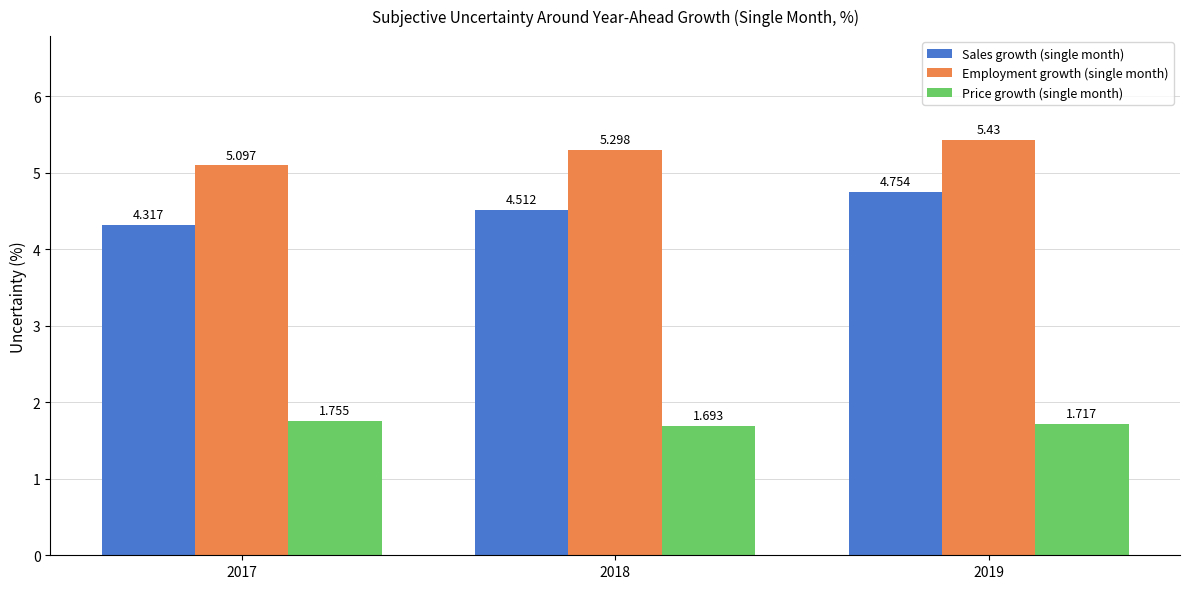

What is the difference between the Price growth (single month) values at 2018 and 2017?

0.1